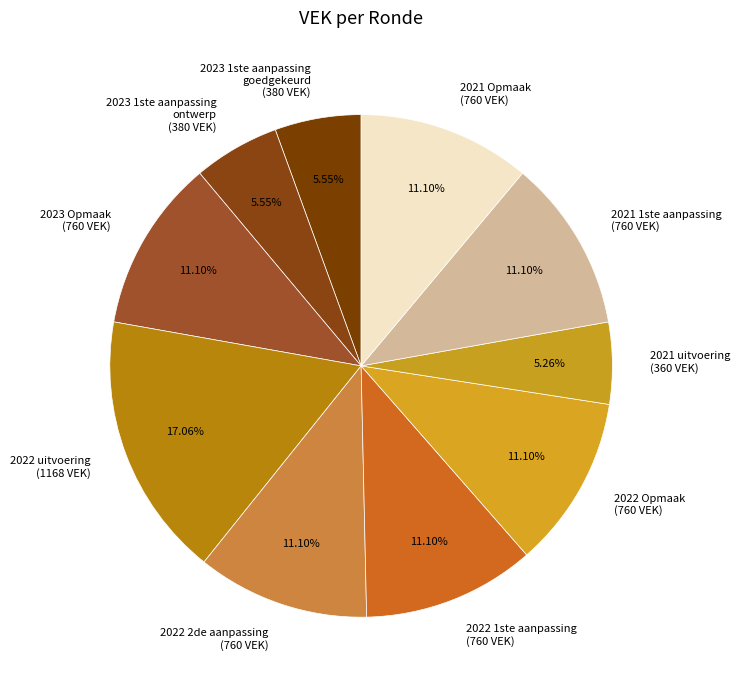

Is the sum of 2023 1ste aanpassing ontwerp (380 VEK) and 2021 1ste aanpassing (760 VEK) greater than half?

No